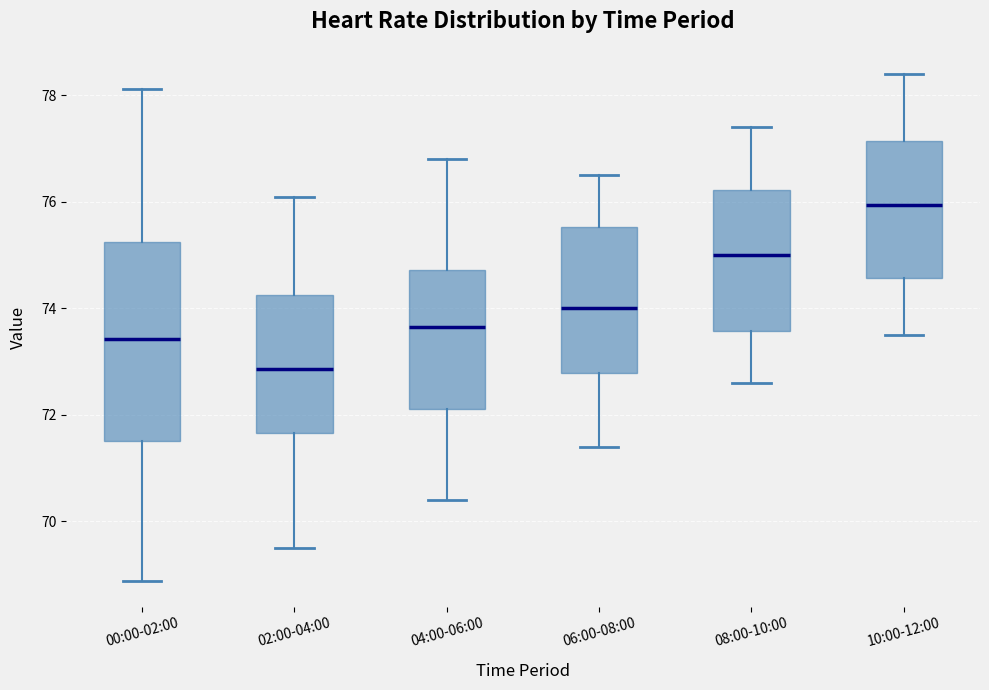

Which box's median line is the lowest?

02:00-04:00